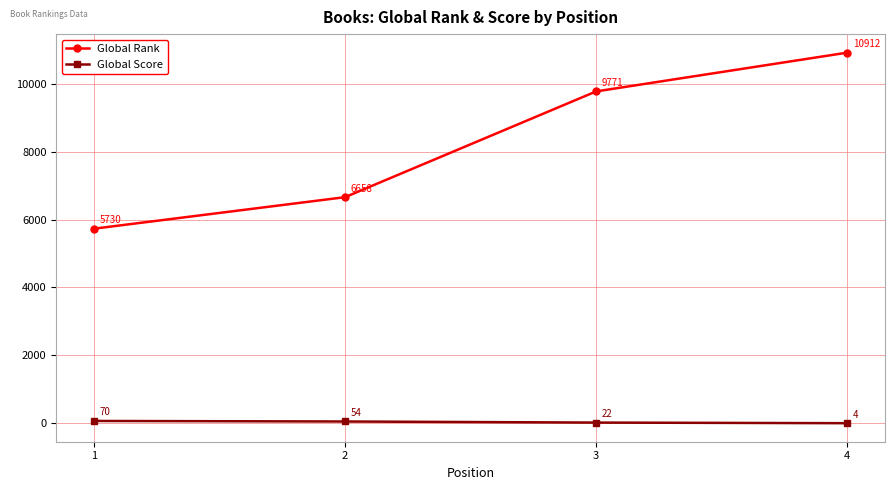

What is the minimum value shown in the chart?

4